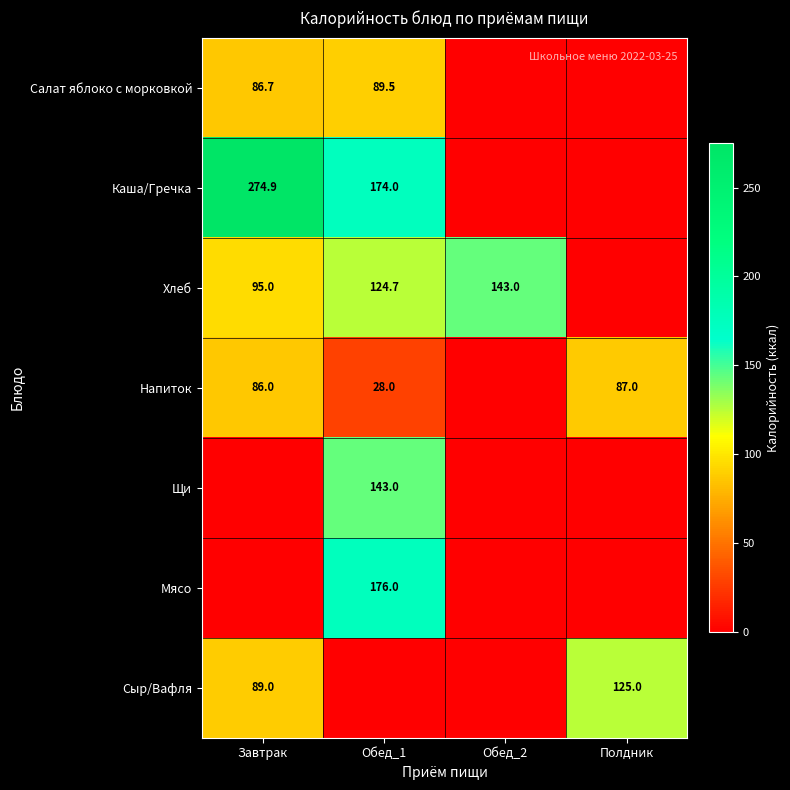

Is the value of Напиток at Обед_1 greater than the value of Сыр/Вафля at Завтрак?

No